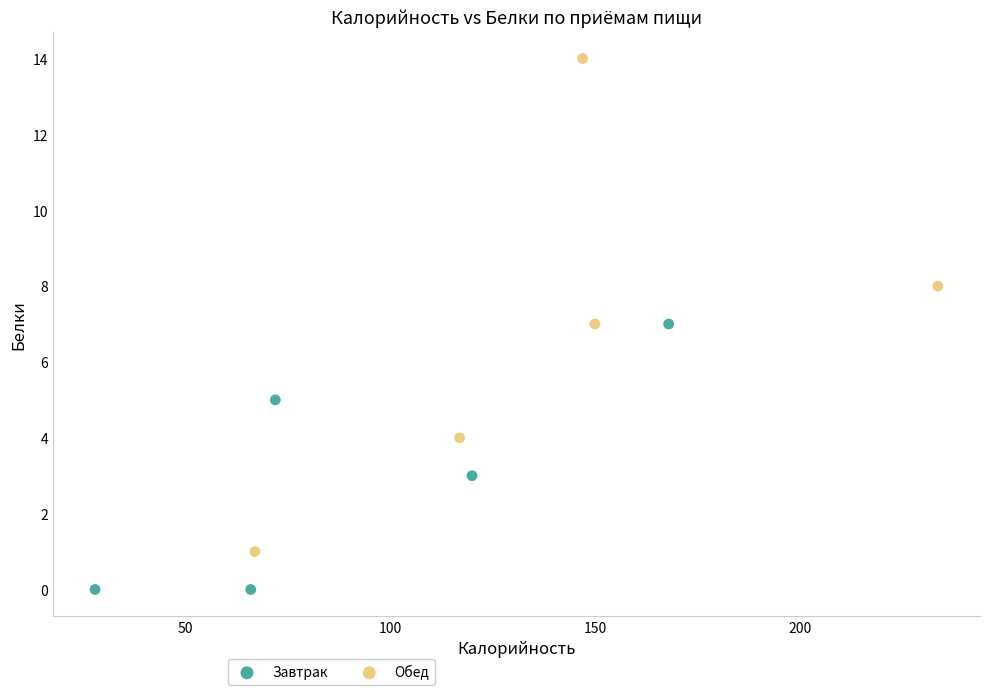

Which series reaches the maximum Y coordinate?

Обед